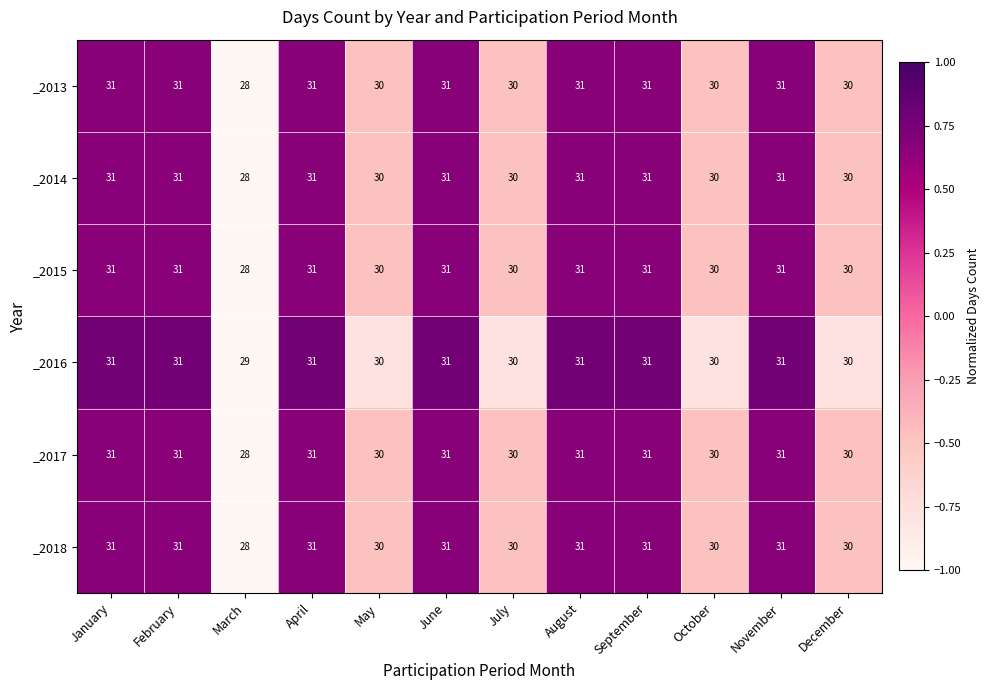

Which series has the largest total across all categories?

_2016